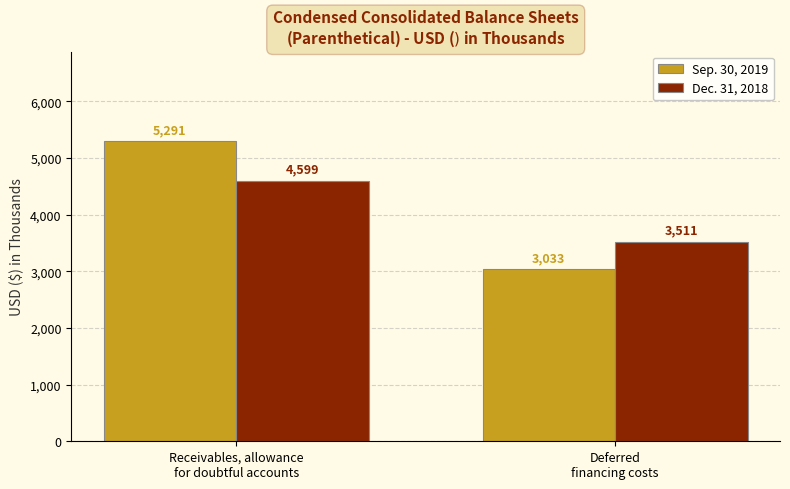

List the series in order of their overall mean, highest first.

Sep. 30, 2019, Dec. 31, 2018